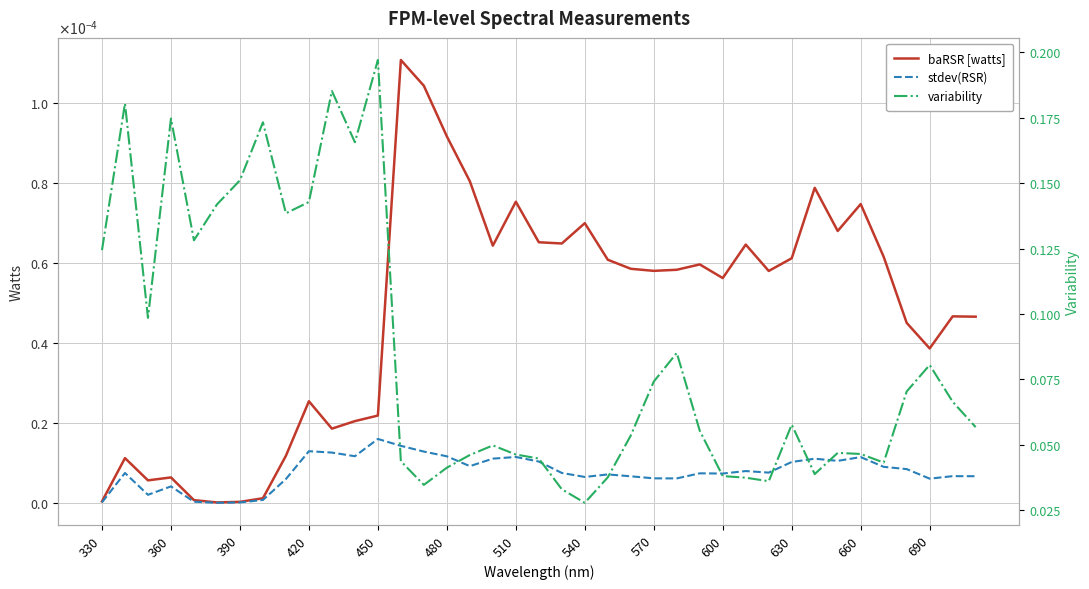

Reading left to right, extract all data points from this chart.

baRSR [watts]: 0.0	0.0	0.0	0.0	0.0	0.0	0.0	0.0	0.0	0.0	0.0	0.0	0.0	0.0	0.0	0.0	0.0	0.0	0.0	0.0	0.0	0.0	0.0	0.0	0.0	0.0	0.0	0.0	0.0	0.0	0.0	0.0	0.0	0.0	0.0	0.0	0.0	0.0	0.0
stdev(RSR): 0.0	0.0	0.0	0.0	0.0	0.0	0.0	0.0	0.0	0.0	0.0	0.0	0.0	0.0	0.0	0.0	0.0	0.0	0.0	0.0	0.0	0.0	0.0	0.0	0.0	0.0	0.0	0.0	0.0	0.0	0.0	0.0	0.0	0.0	0.0	0.0	0.0	0.0	0.0
variability: 0.1	0.2	0.1	0.2	0.1	0.1	0.2	0.2	0.1	0.1	0.2	0.2	0.2	0.0	0.0	0.0	0.0	0.0	0.0	0.0	0.0	0.0	0.0	0.1	0.1	0.1	0.1	0.0	0.0	0.0	0.1	0.0	0.0	0.0	0.0	0.1	0.1	0.1	0.1